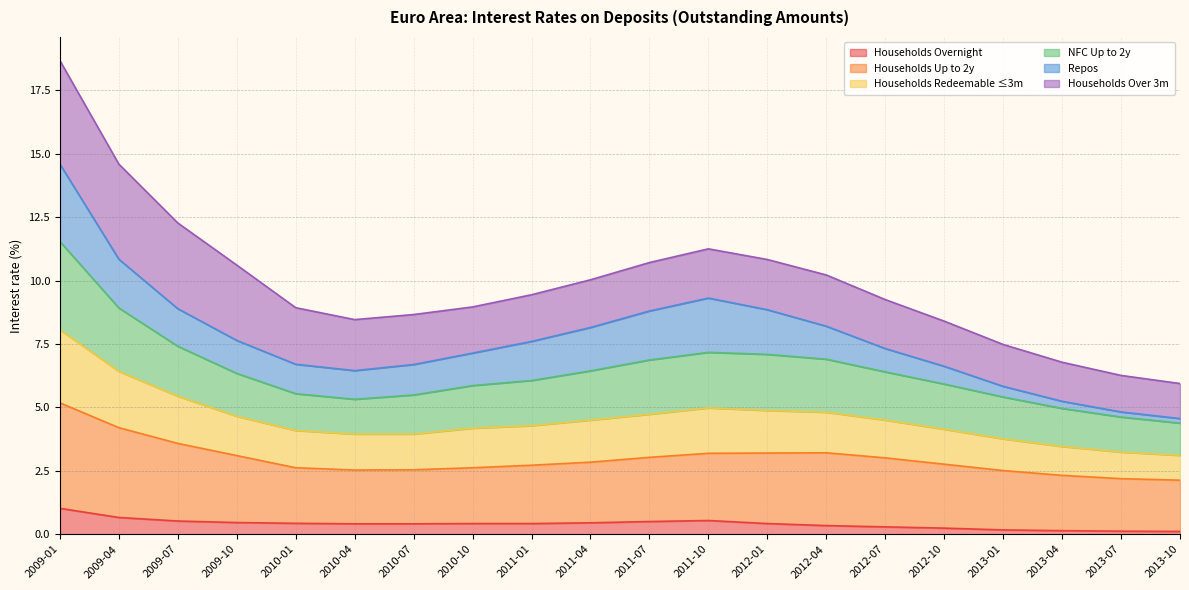

What position from the left is 2009-10?

4